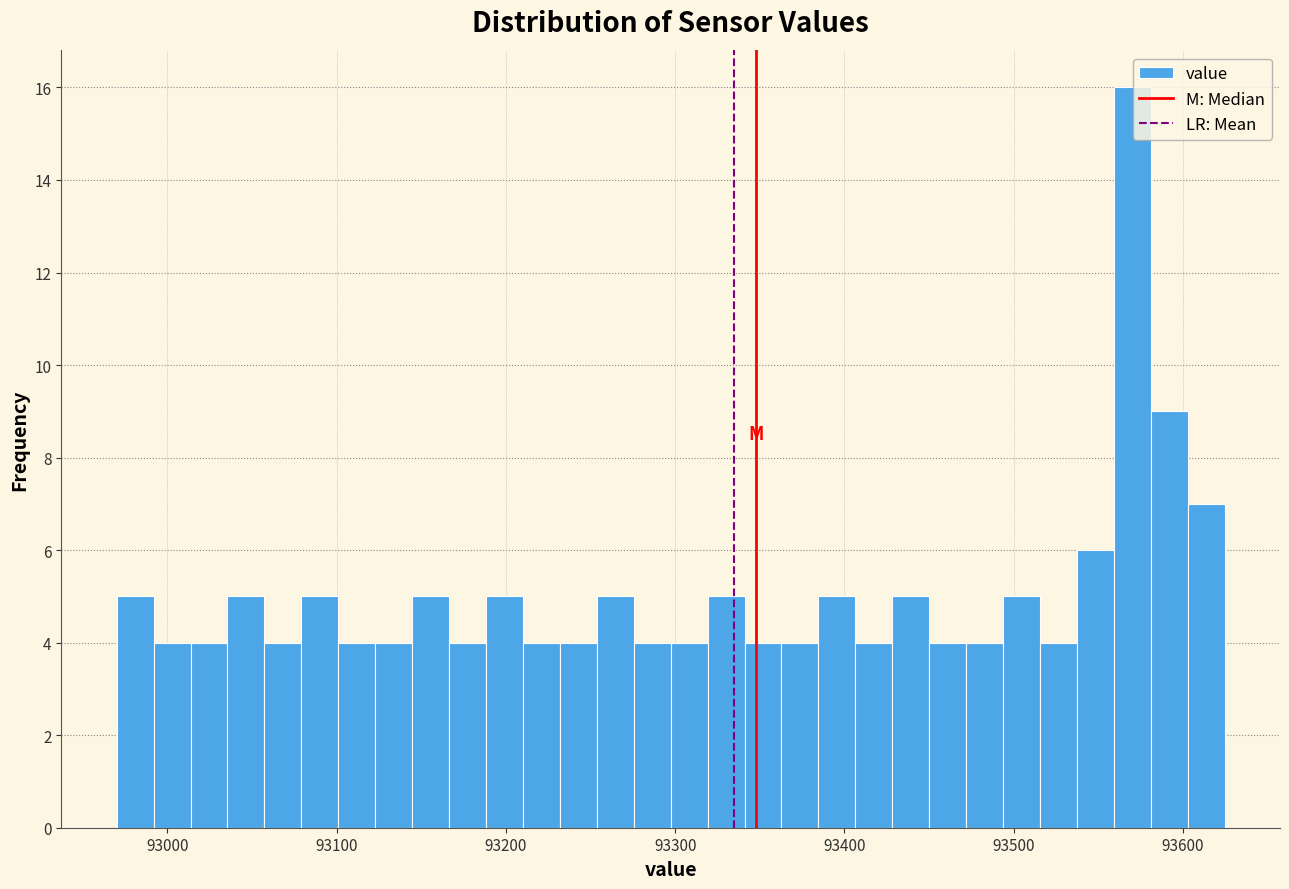

Around what value on the x-axis is the tallest bar? Give the approximate position of its centre, as read against the axis.

93570